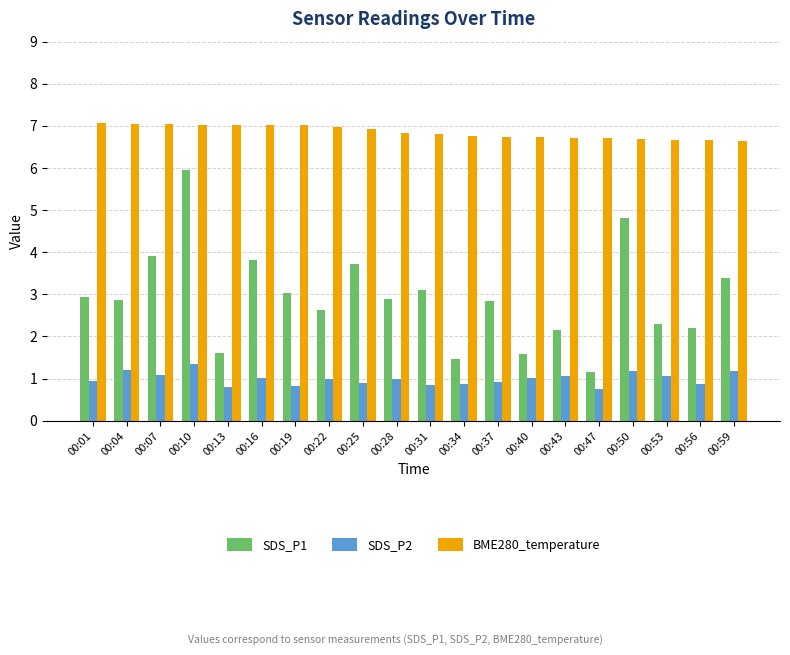

How many groups of bars are there?

20